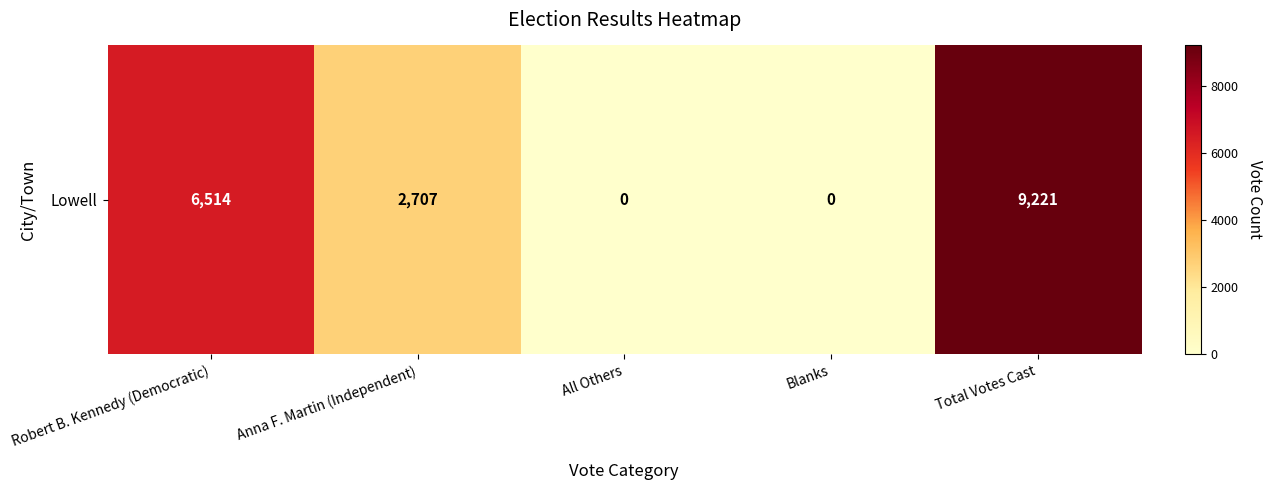

Reading left to right, what are all the values shown in this chart?

6514	2707	0	0	9221